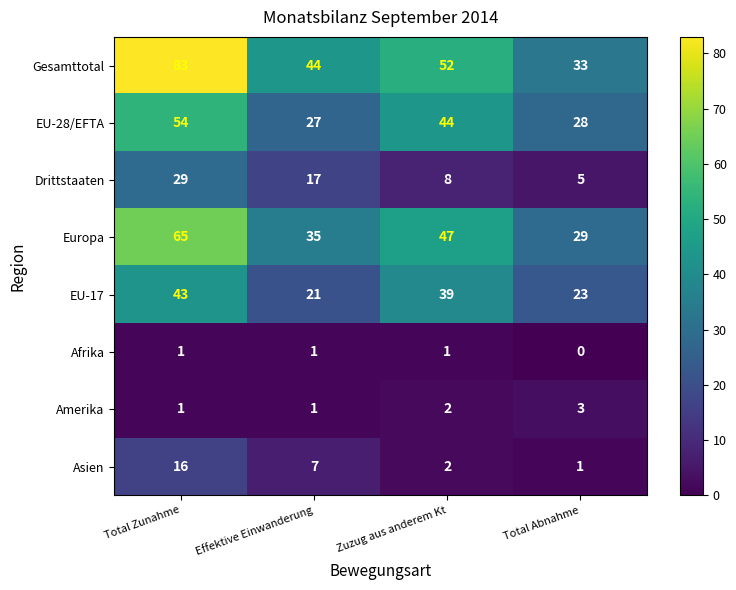

Where does the EU-28/EFTA series first go above 44?

Total Zunahme